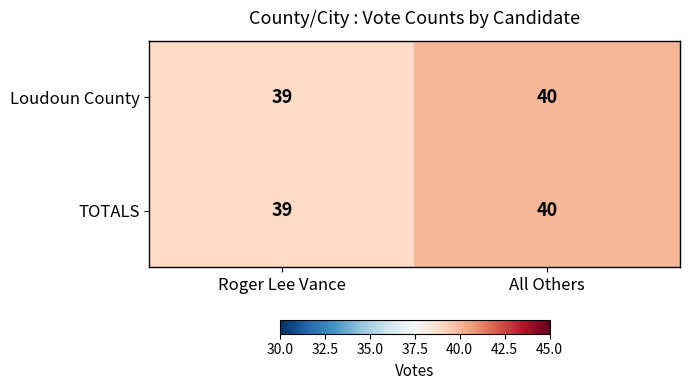

List the labels in order of TOTALS value, smallest first.

Roger Lee Vance, All Others